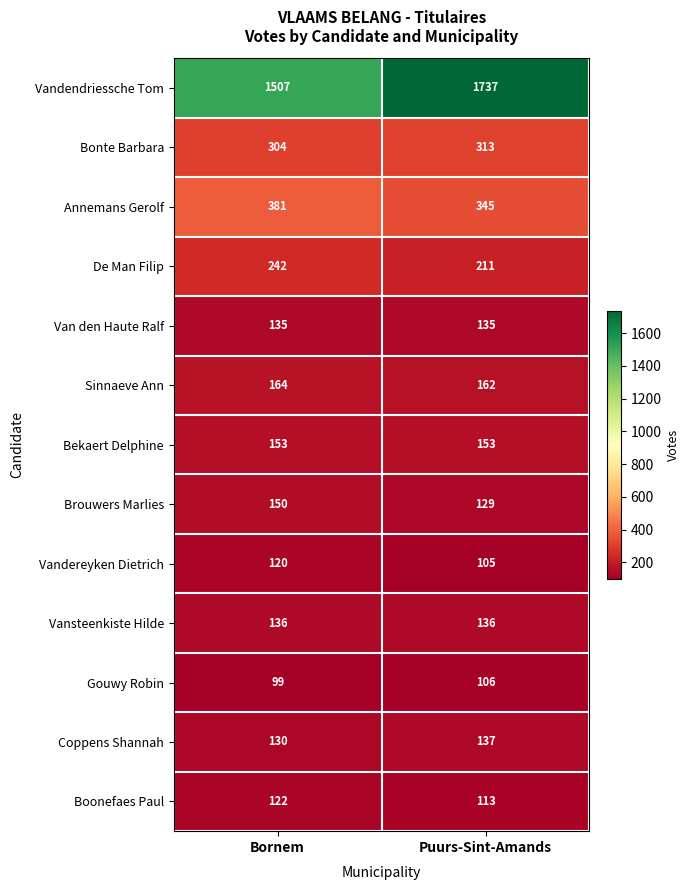

Where is Brouwers Marlies nearest to the value 139?

Puurs-Sint-Amands